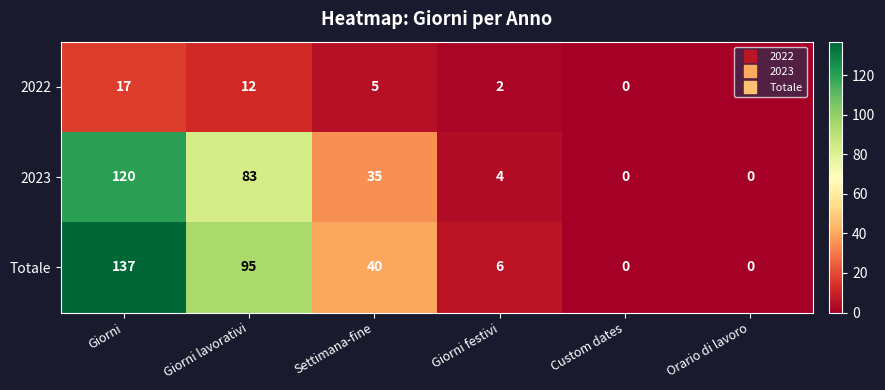

Rank the series by their maximum value, from lowest to highest.

2022, 2023, Totale